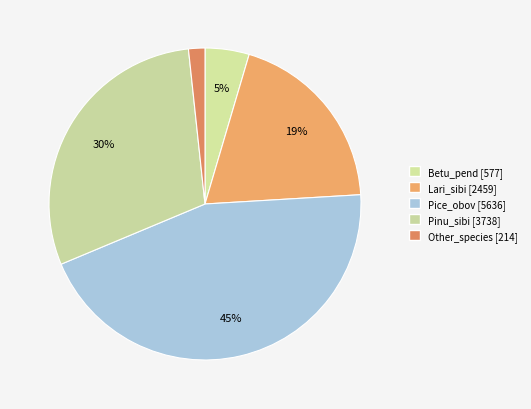

How many segments does this pie chart have?

5